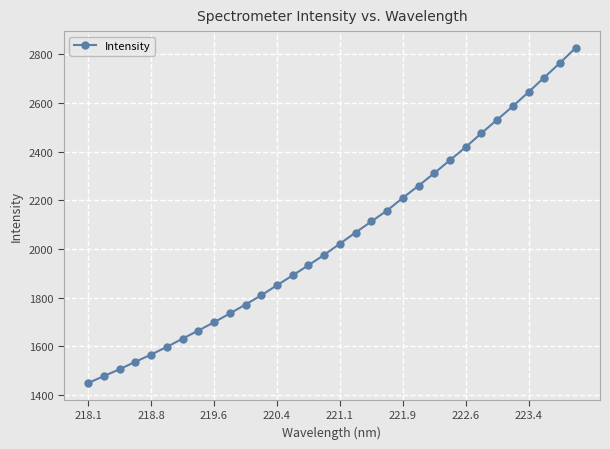

What is the smallest value displayed?

1449.3